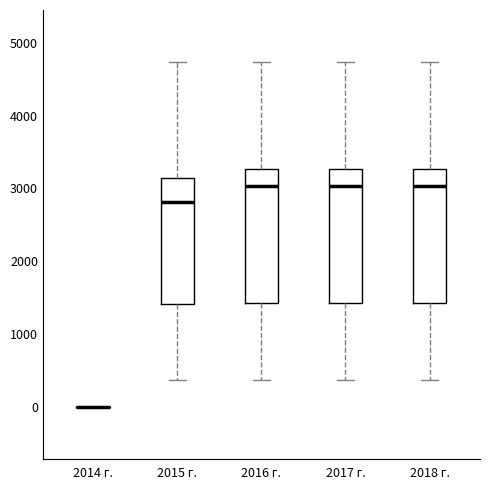

Where does the lower whisker of the box for 2017 г. end on the y-axis? The values are not printed on the chart, so give them approximately, as read against the axis.

400